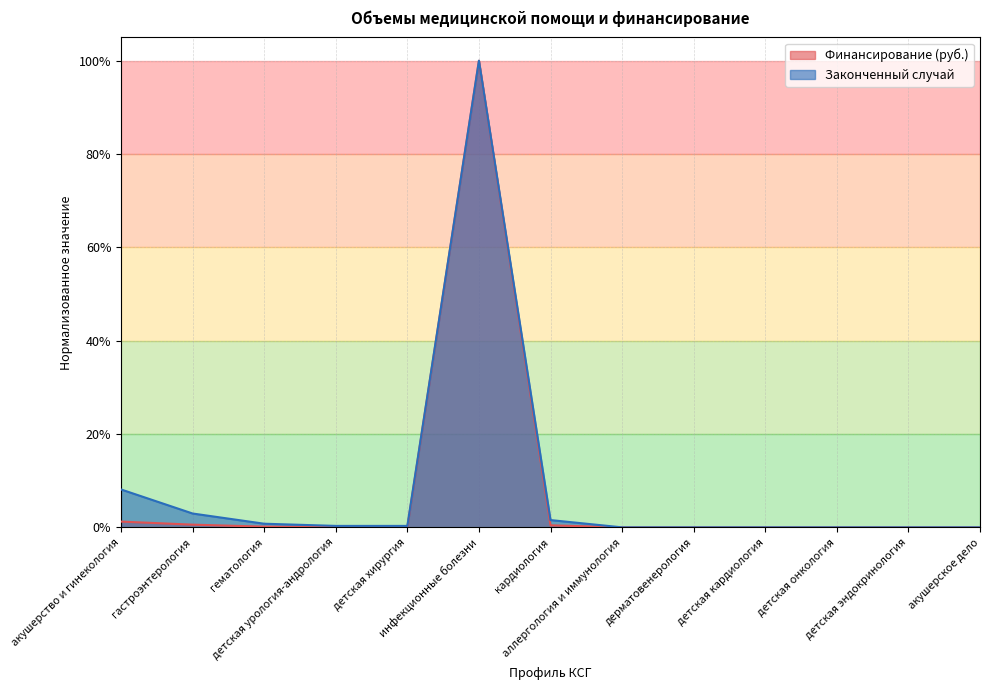

Reading left to right, transcribe all the data shown in this chart.

Финансирование (руб.): акушерство и гинекология=0.0	гастроэнтерология=0.0	гематология=0.0	детская урология-андрология=0.0	детская хирургия=0.0	инфекционные болезни=1.0	кардиология=0.0	аллергология и иммунология=0.0	дерматовенерология=0.0	детская кардиология=0.0	детская онкология=0.0	детская эндокринология=0.0	акушерское дело=0.0
Законченный случай: акушерство и гинекология=0.1	гастроэнтерология=0.0	гематология=0.0	детская урология-андрология=0.0	детская хирургия=0.0	инфекционные болезни=1.0	кардиология=0.0	аллергология и иммунология=0.0	дерматовенерология=0.0	детская кардиология=0.0	детская онкология=0.0	детская эндокринология=0.0	акушерское дело=0.0